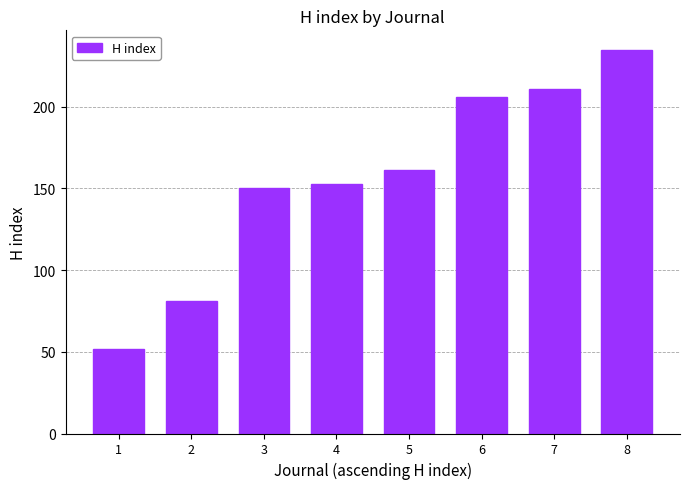

What value does the data have at 4?

153